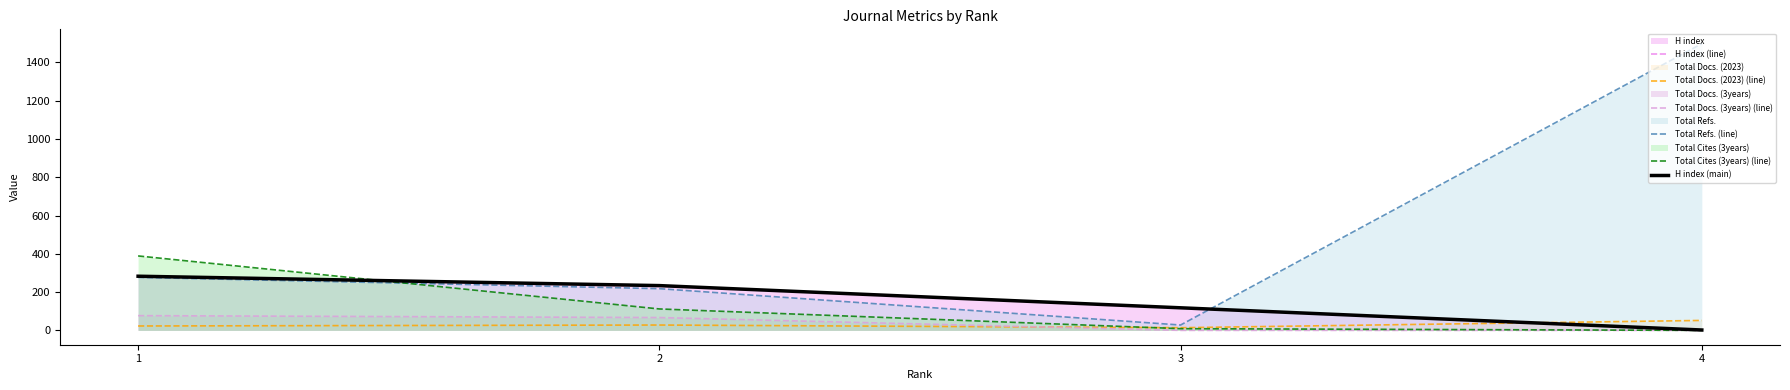

Does the chart have visible grid lines?

No